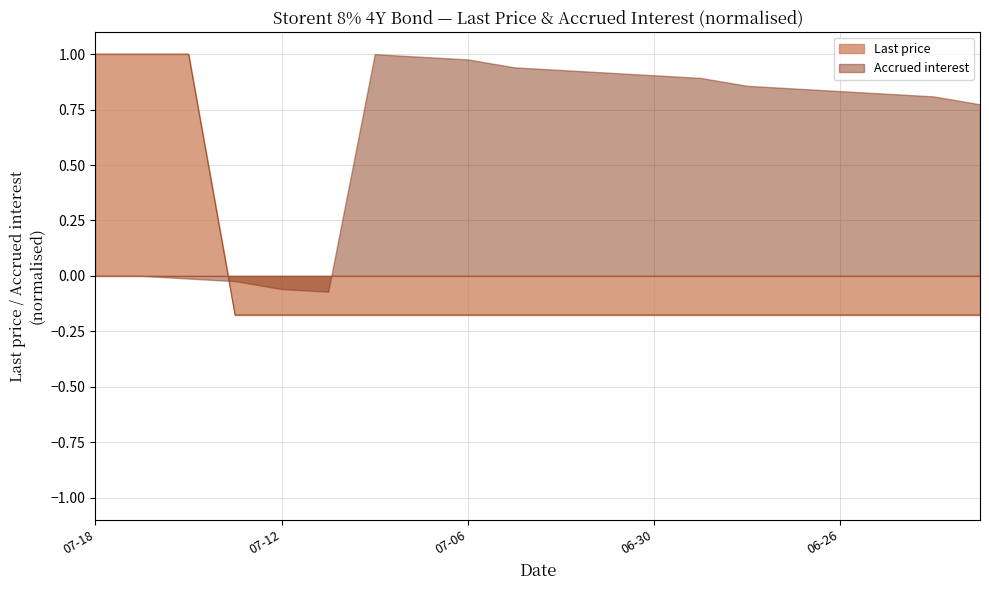

The chart shows a value of -0.3 at 2023-06-28. True or false?

False